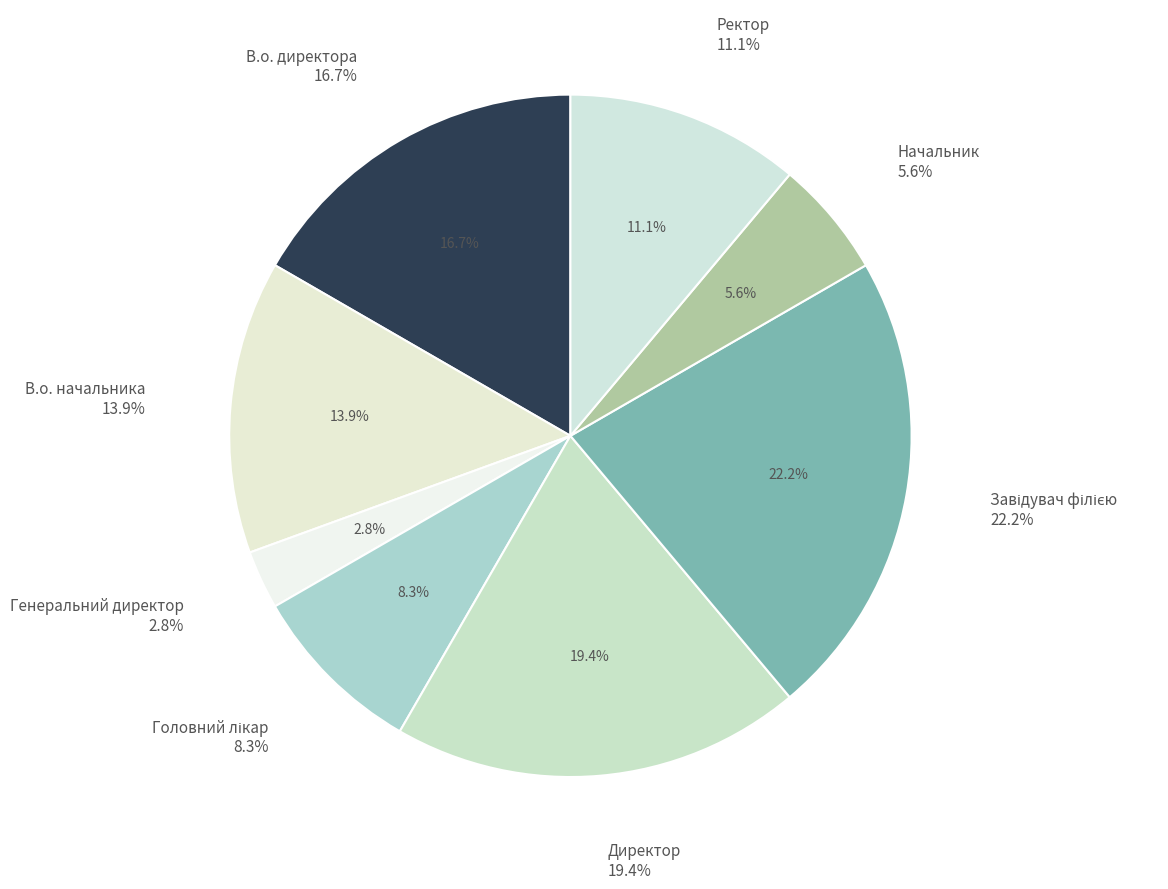

To the nearest percent, what is the average slice percentage?

12%